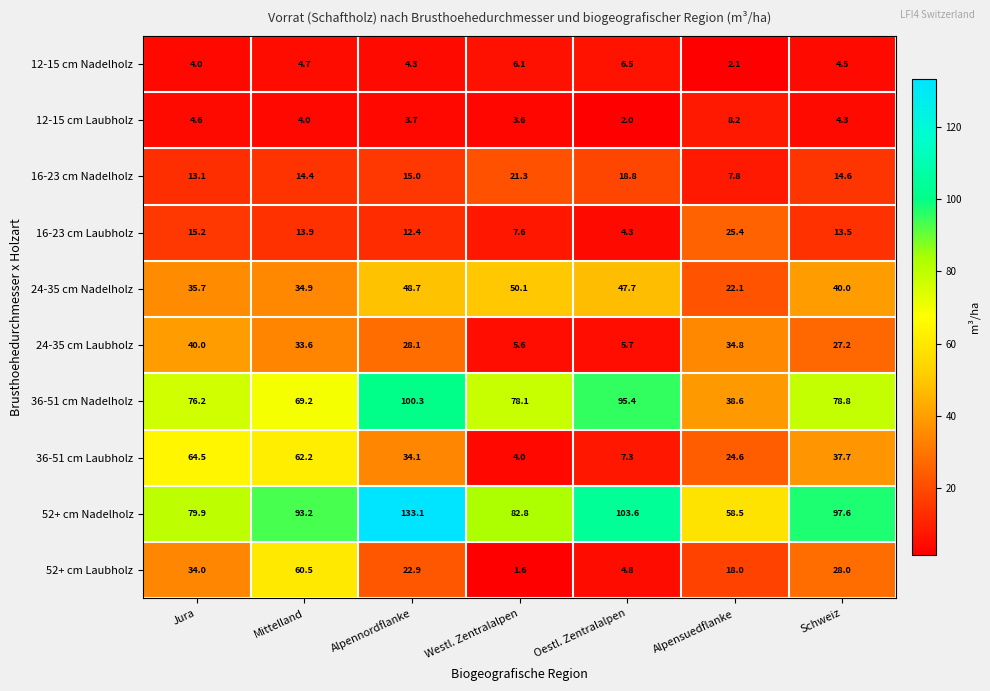

The value of 24-35 cm Nadelholz at Alpensuedflanke is 22.1. True or false?

True